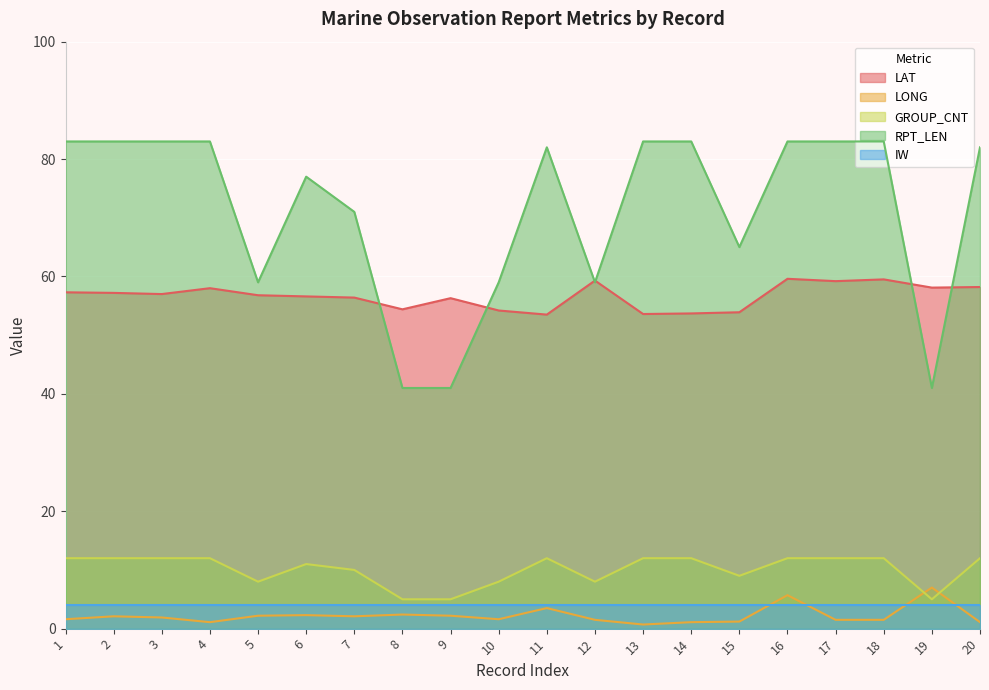

True or false: LONG and LAT intersect in this chart.

False